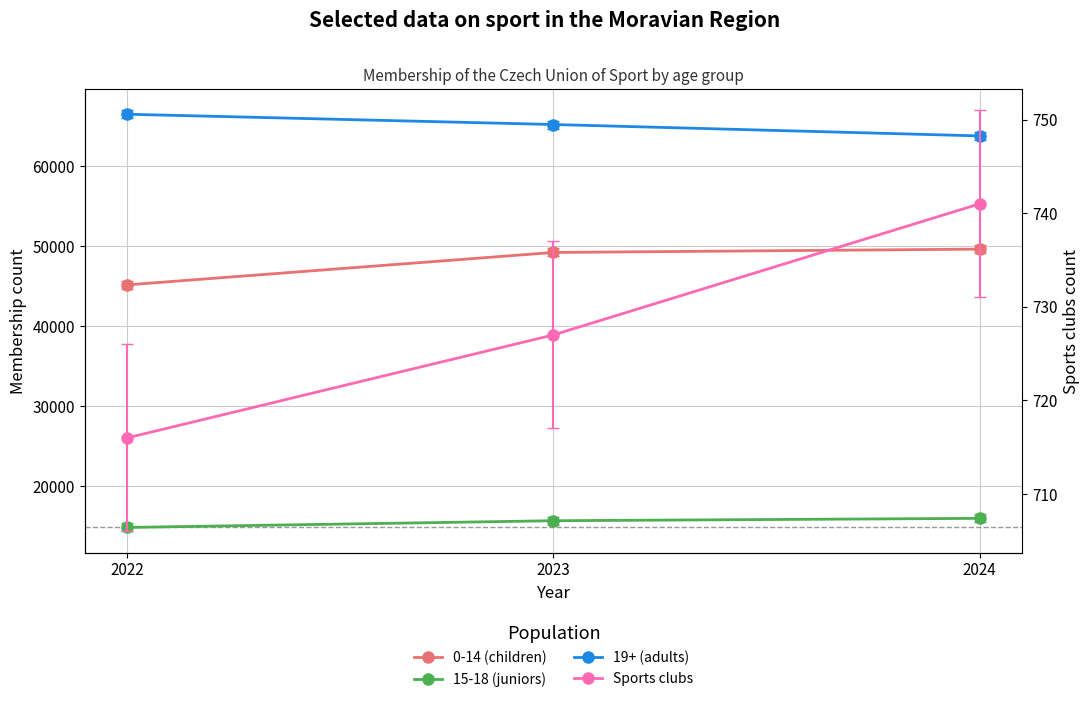

What is the difference between the maximum and minimum values in the 19+ (adults) series?

2705